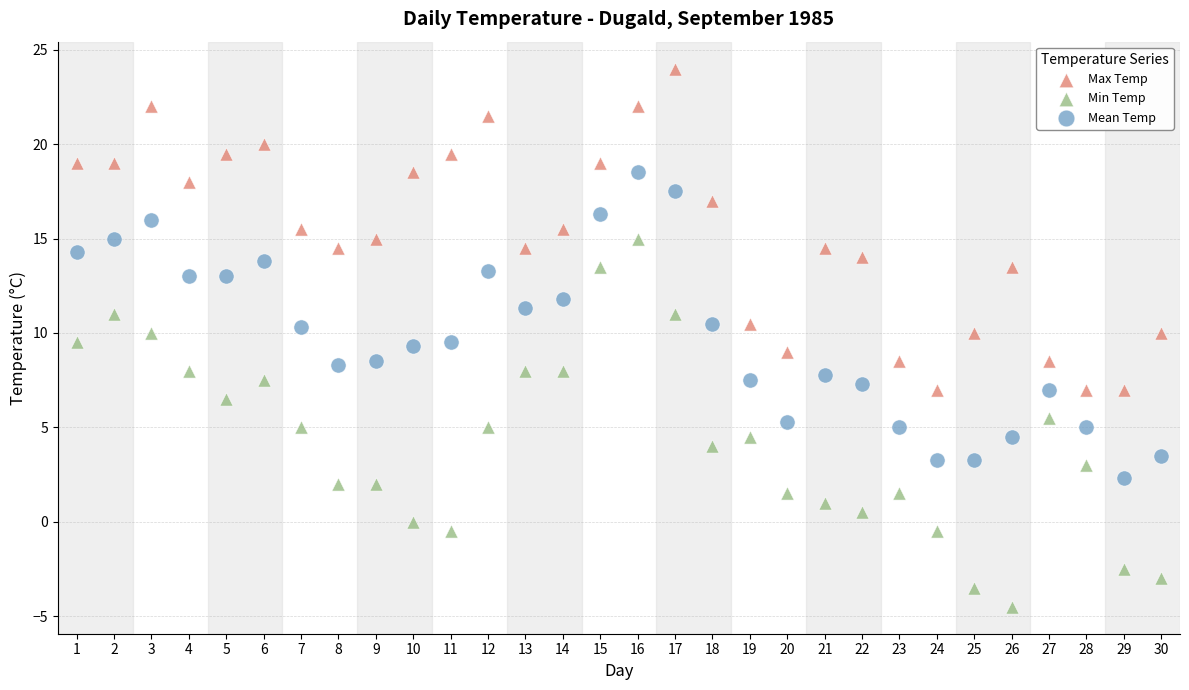

Which series reaches the minimum Y coordinate?

Min Temp